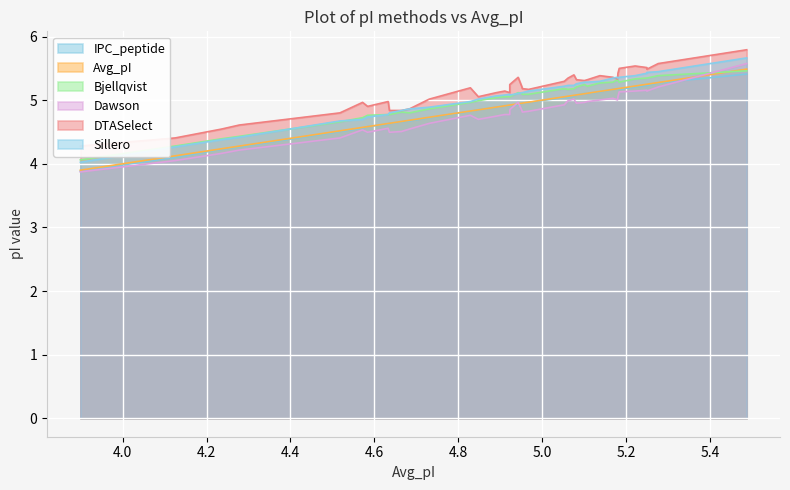

What is the label of the 25th point from the left?

5.053